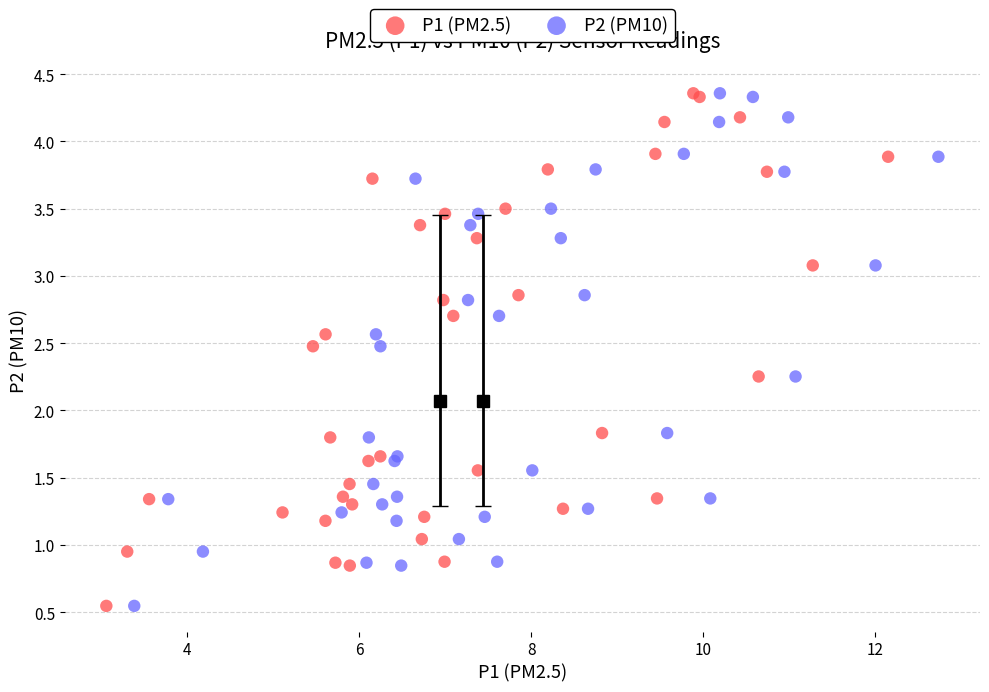

What are all the series names shown in the legend?

P1 (PM2.5), P2 (PM10)